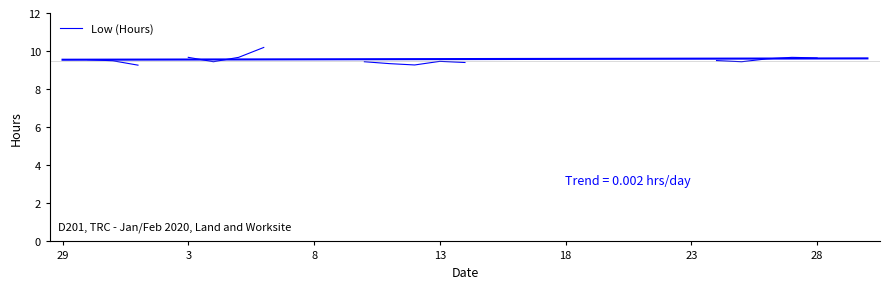

Which label corresponds to the smallest value in the chart?

13